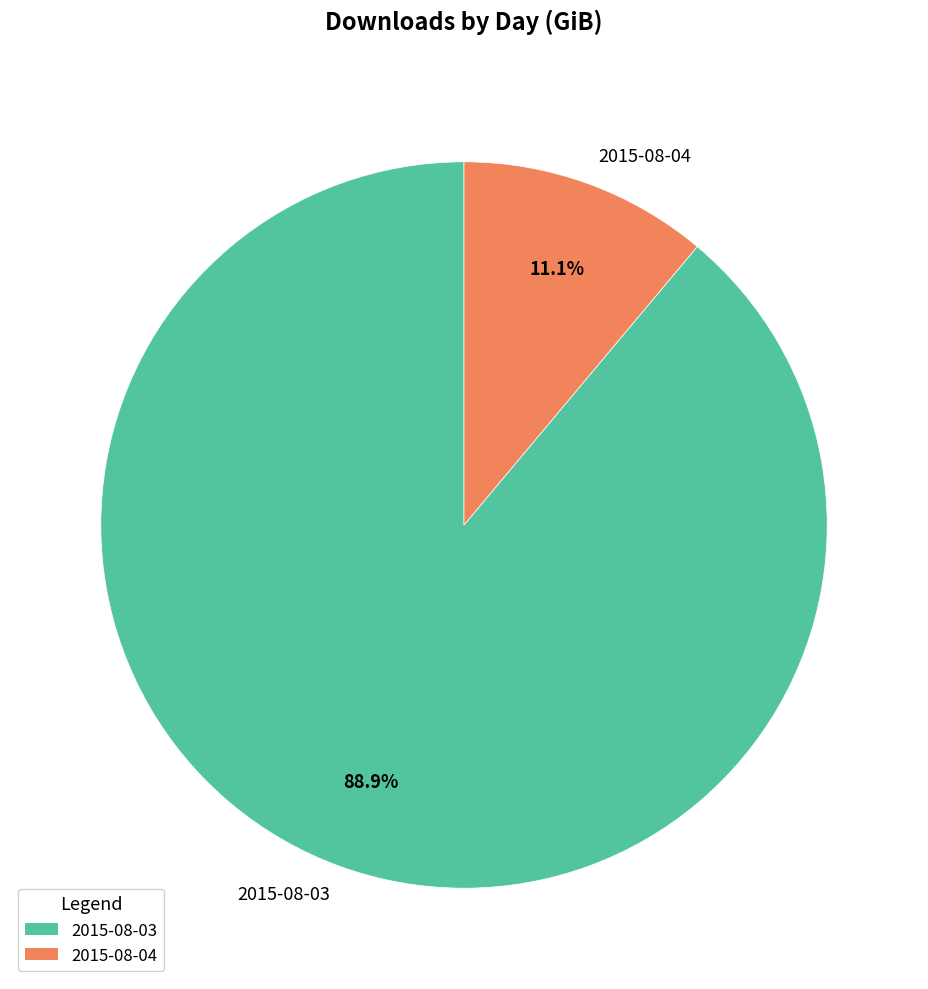

The 2015-08-03 slice represents 99% of the pie. True or false?

False